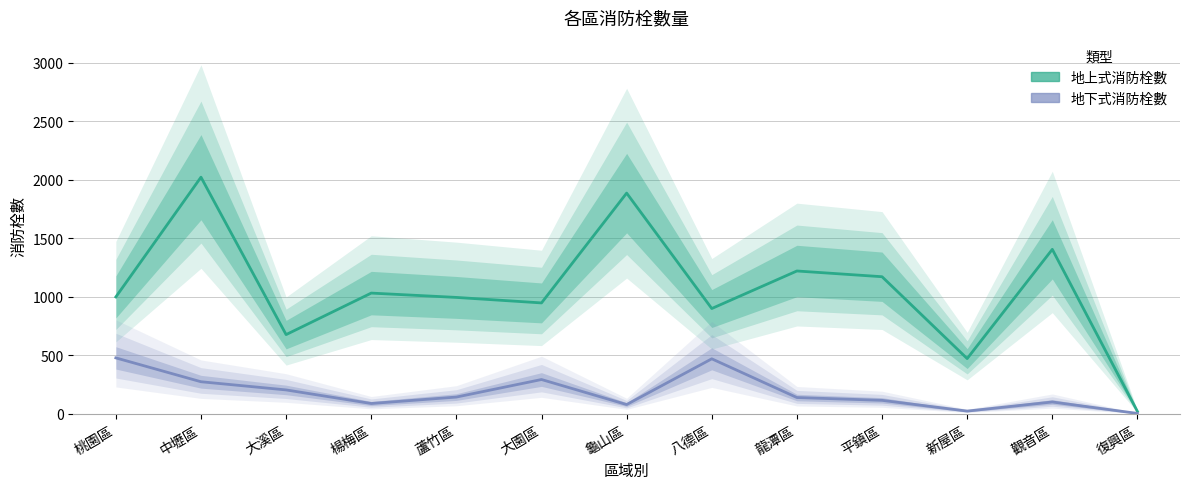

At which category does 地上式消防栓數 reach its first local valley?

大溪區